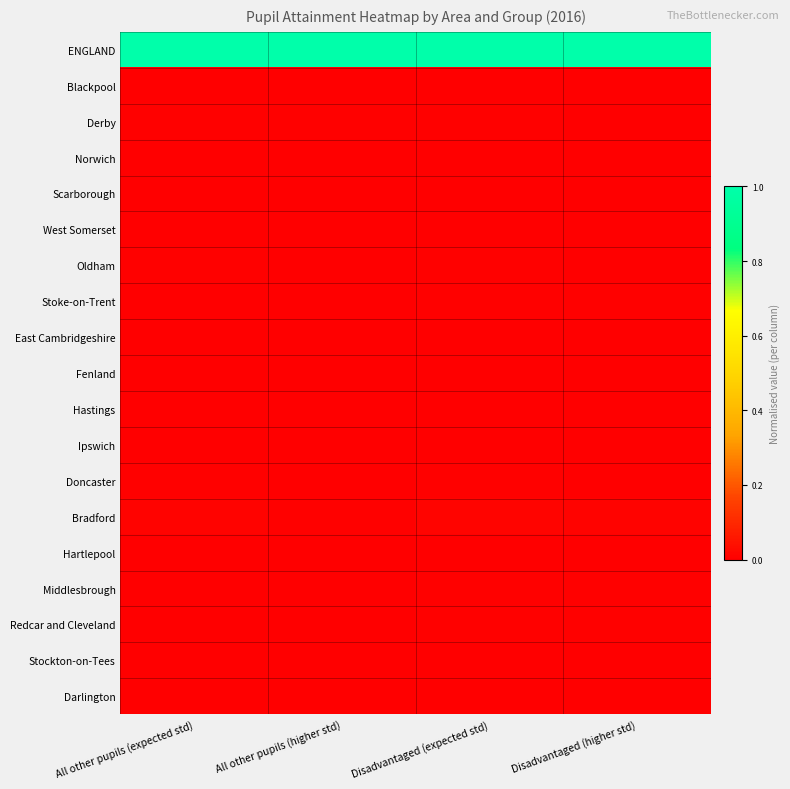

List the series in order of their peak value, highest first.

ENGLAND, Bradford, Oldham, Doncaster, Stoke-on-Trent, Derby, Redcar and Cleveland, Middlesbrough, Blackpool, Stockton-on-Tees, Ipswich, Darlington, Hartlepool, Norwich, East Cambridgeshire, Hastings, Scarborough, Fenland, West Somerset